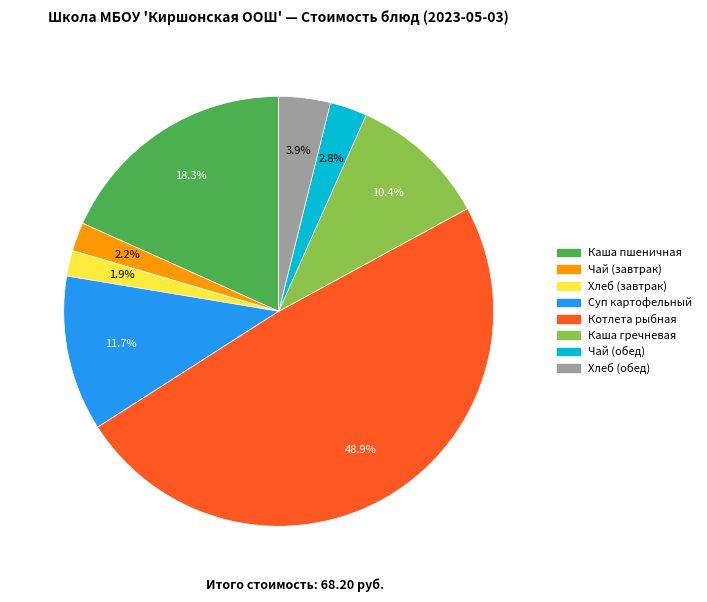

Does any single category account for the majority?

No